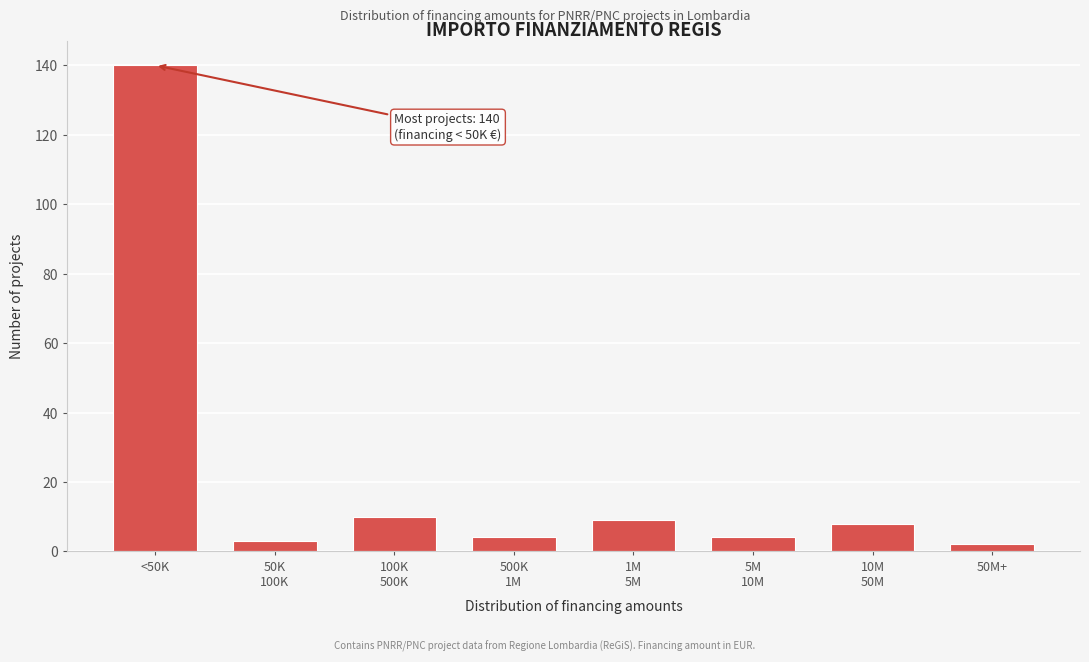

Reading left to right, extract all data points from this chart.

140	3	10	4	9	4	8	2